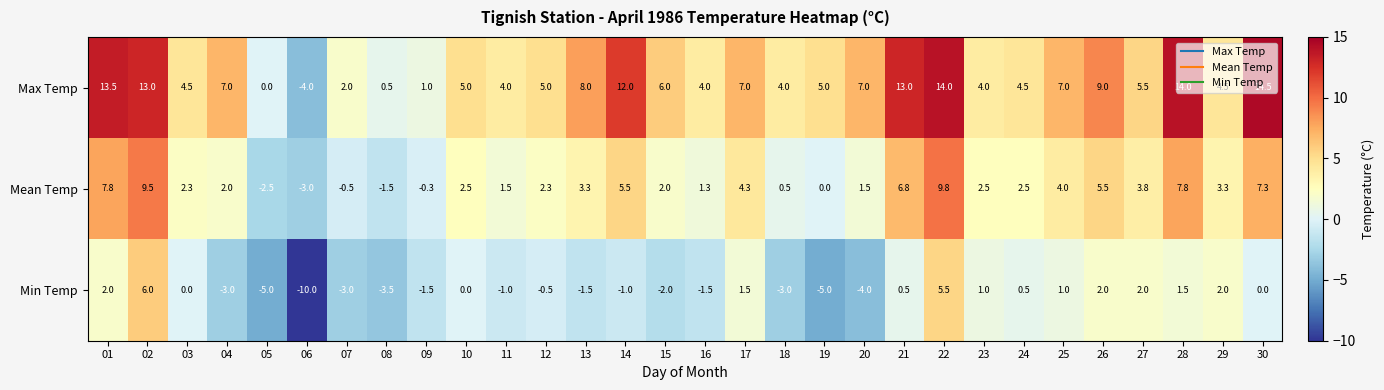

True or false: Max Temp has a value of 8.3 at 12.

False